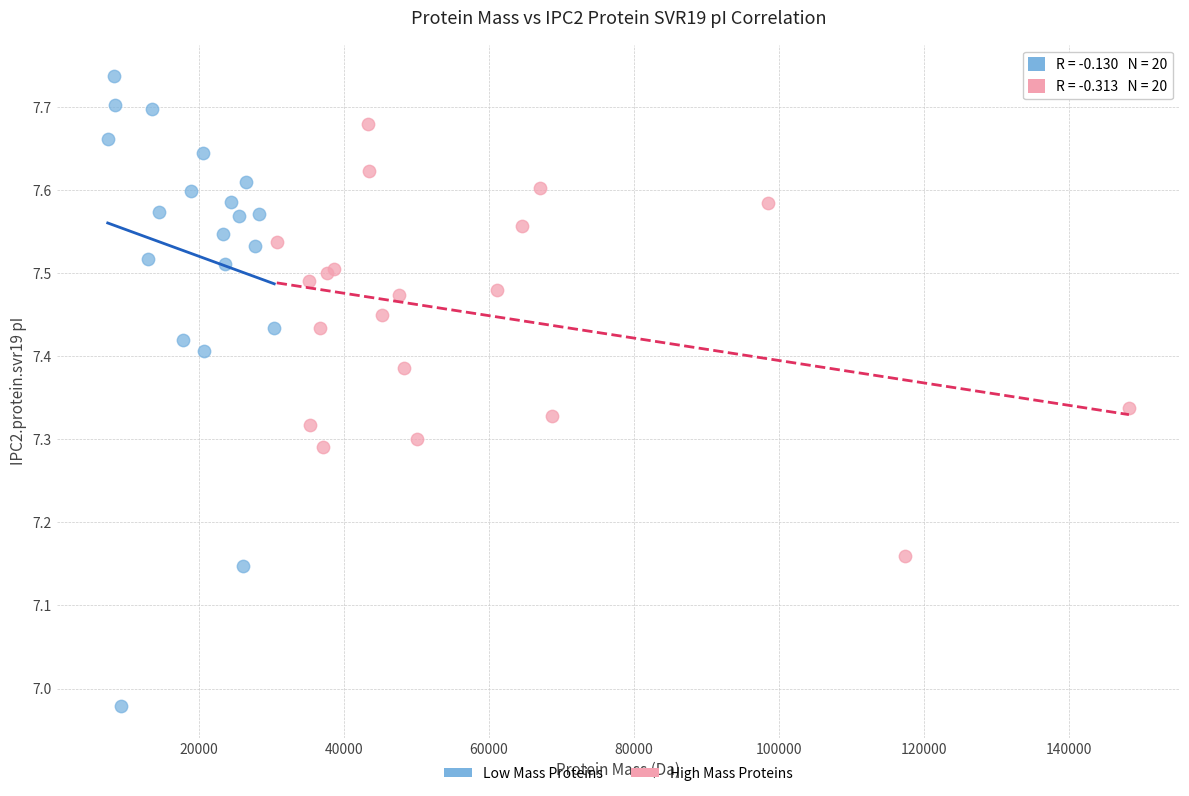

Which series has the widest spread of Y values?

Low Mass Proteins